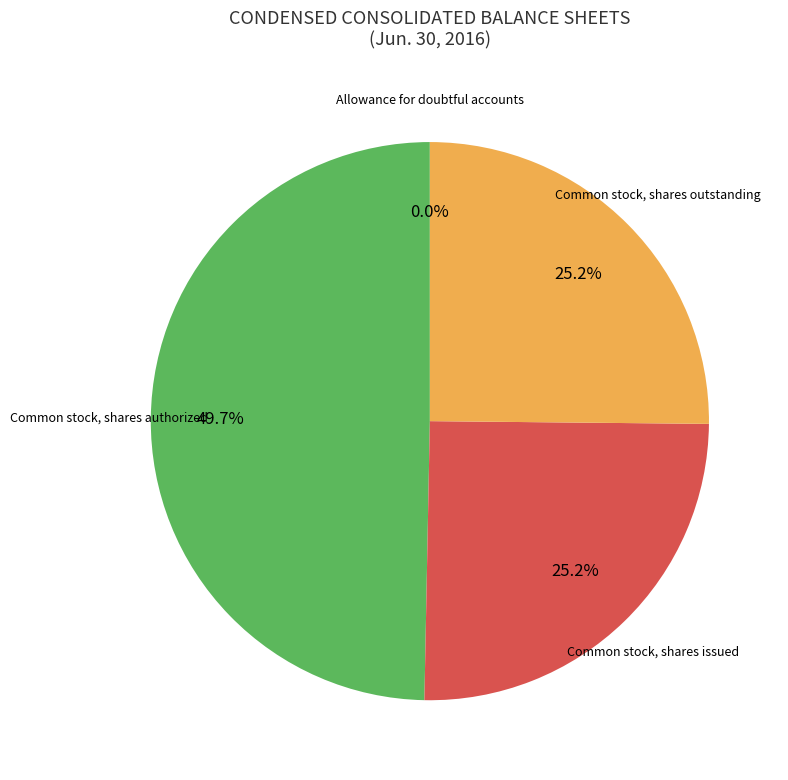

Does any single category account for the majority?

No